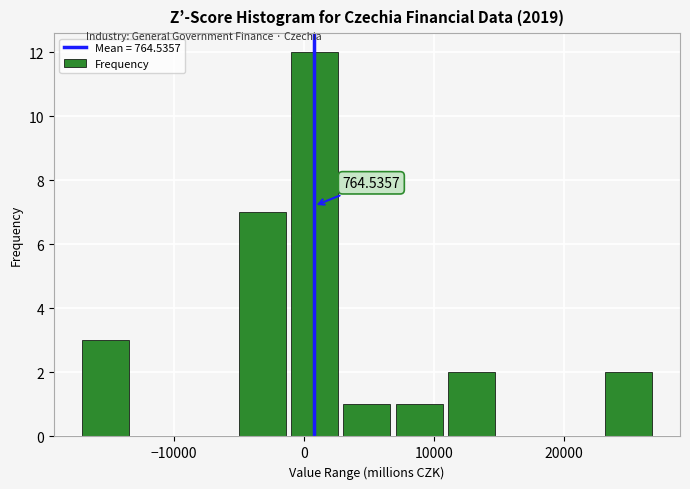

Which range on the x-axis has the tallest bar?

-1000 to 3000